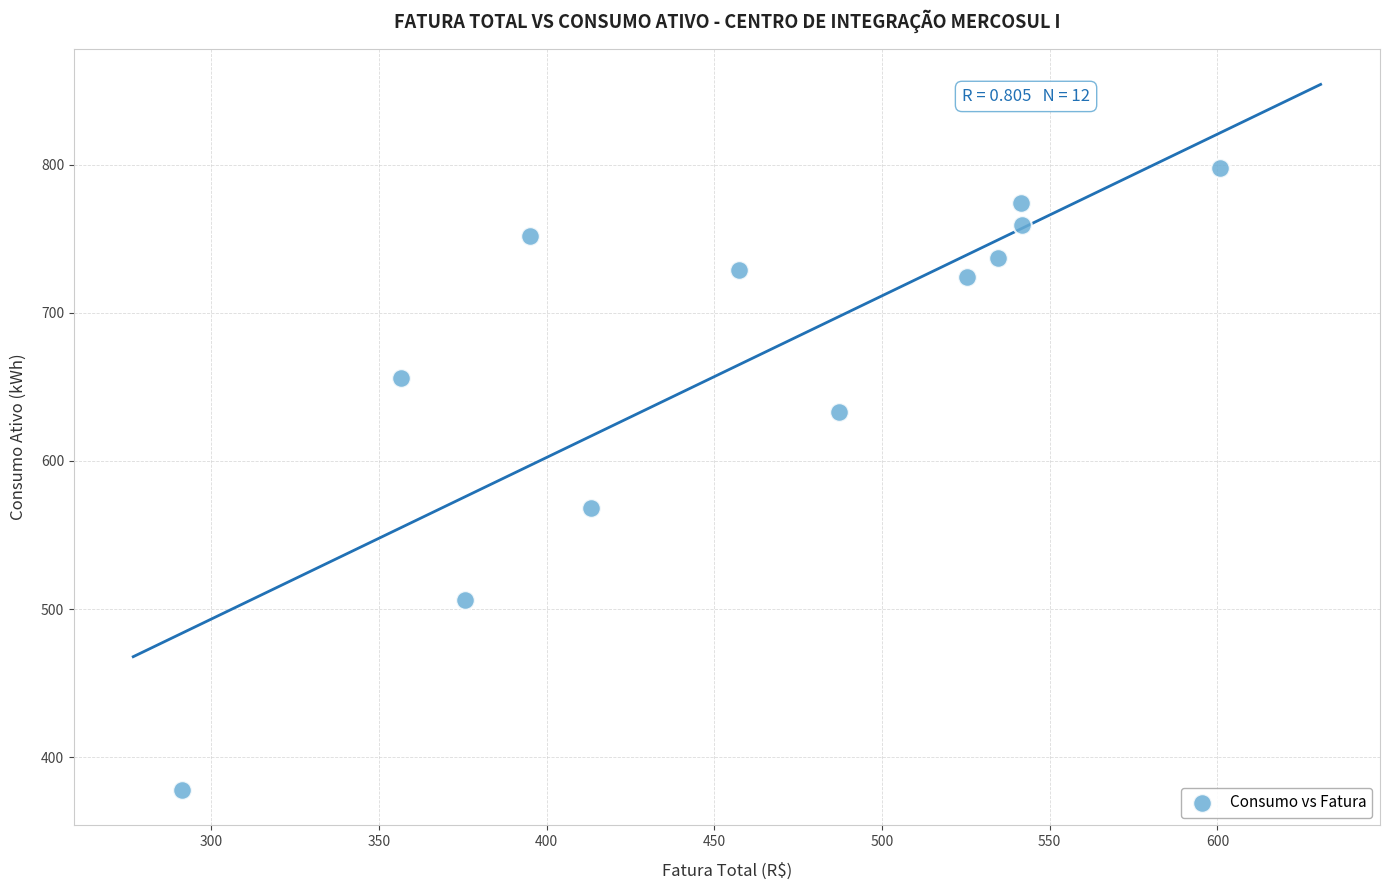

What is the range of Y values (max minus min)?

420